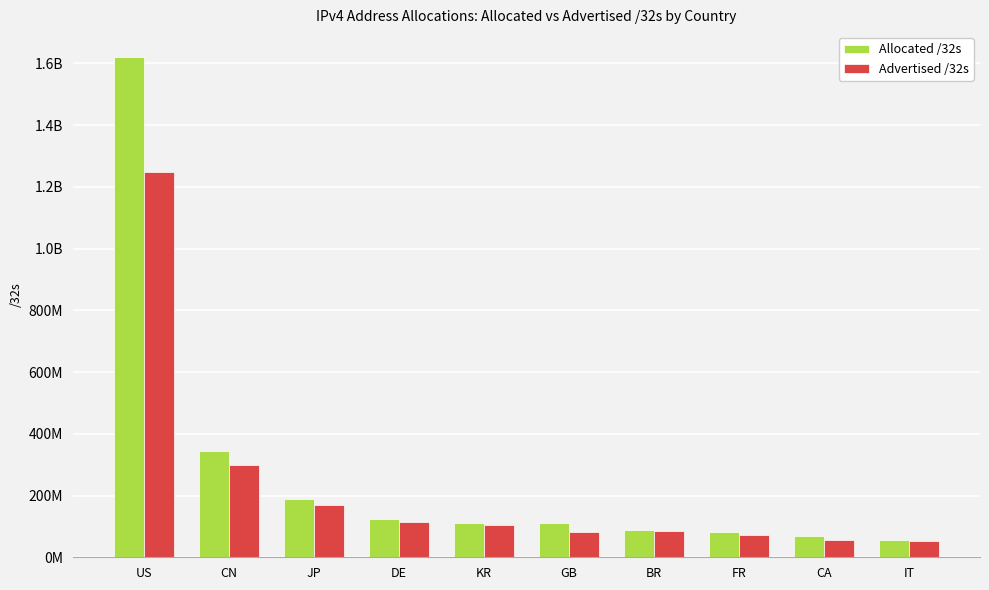

What are all the series names shown in the legend?

Allocated /32s, Advertised /32s